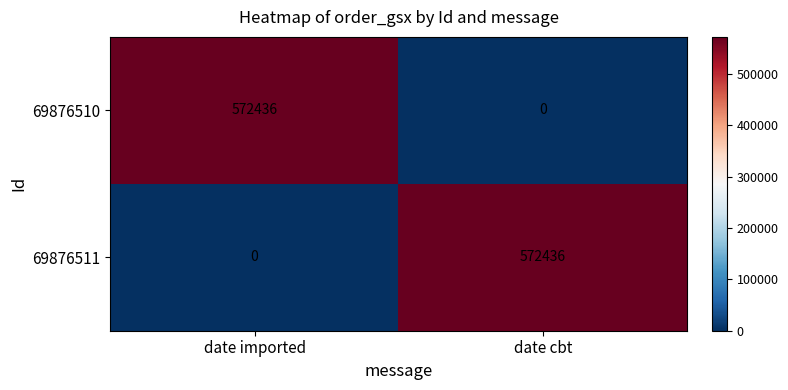

Reading left to right, transcribe all the data shown in this chart.

69876510: 572436	0
69876511: 0	572436